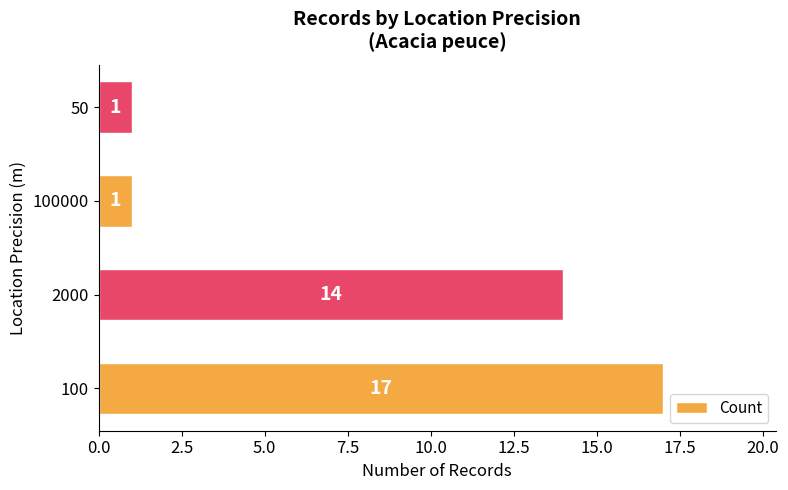

The value at 100000 is 1. True or false?

True